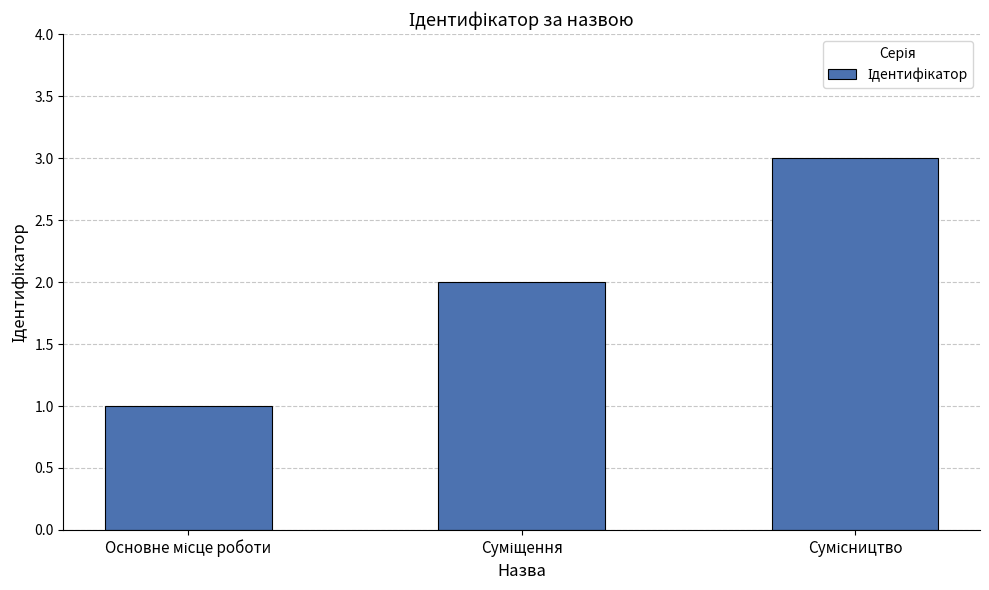

What is the sum of all values?

6